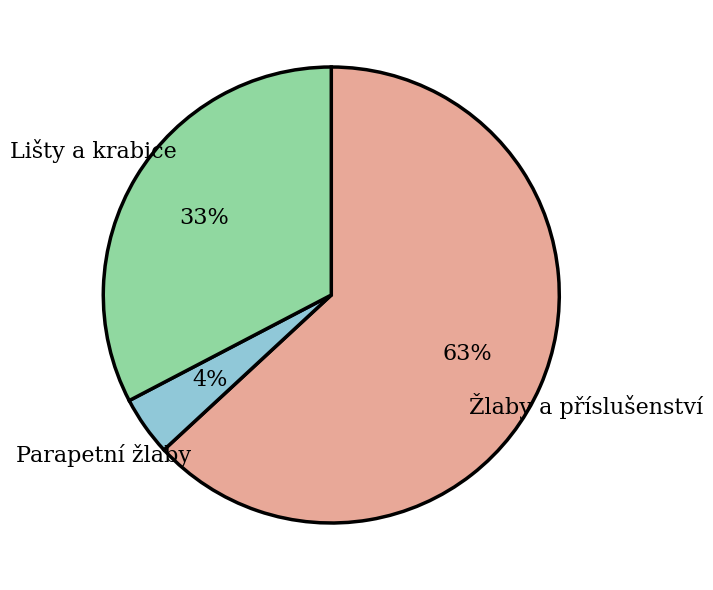

To the nearest percent, what is the average slice percentage?

33%